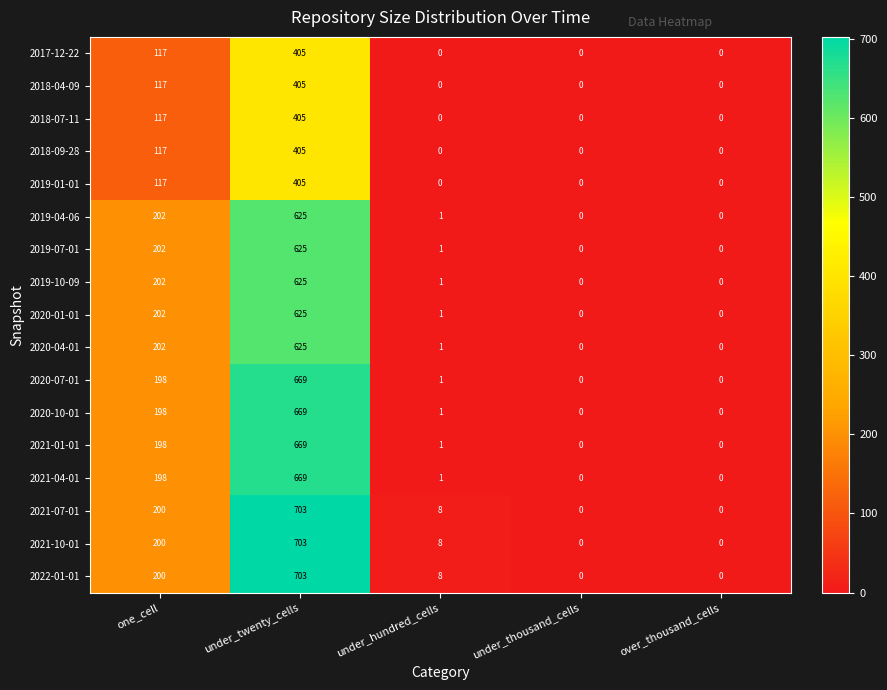

At which category is the sum across all series the highest?

under_twenty_cells